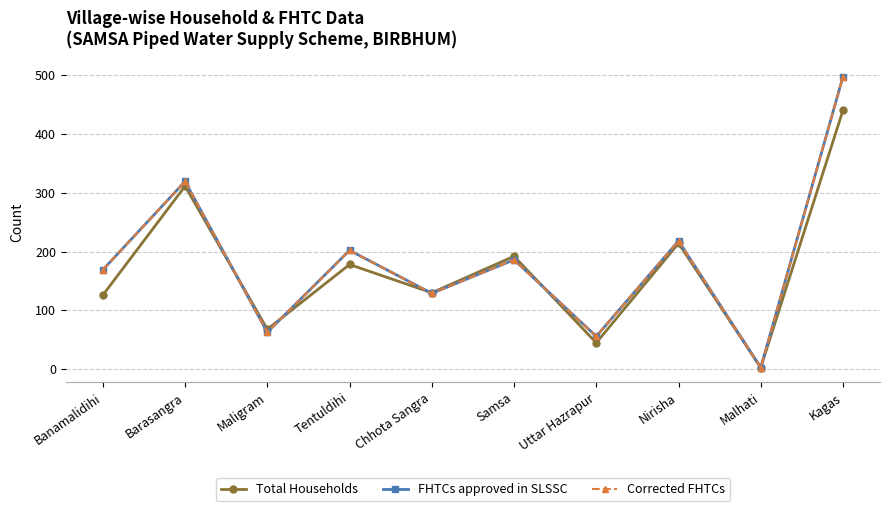

Reading right to left, extract all data points from this chart.

Total Households: 440	3	214	45	192	130	178	68	311	126
FHTCs approved in SLSSC: 497	3	218	56	186	129	202	63	319	169
Corrected FHTCs: 497	3	218	56	186	129	202	63	319	169